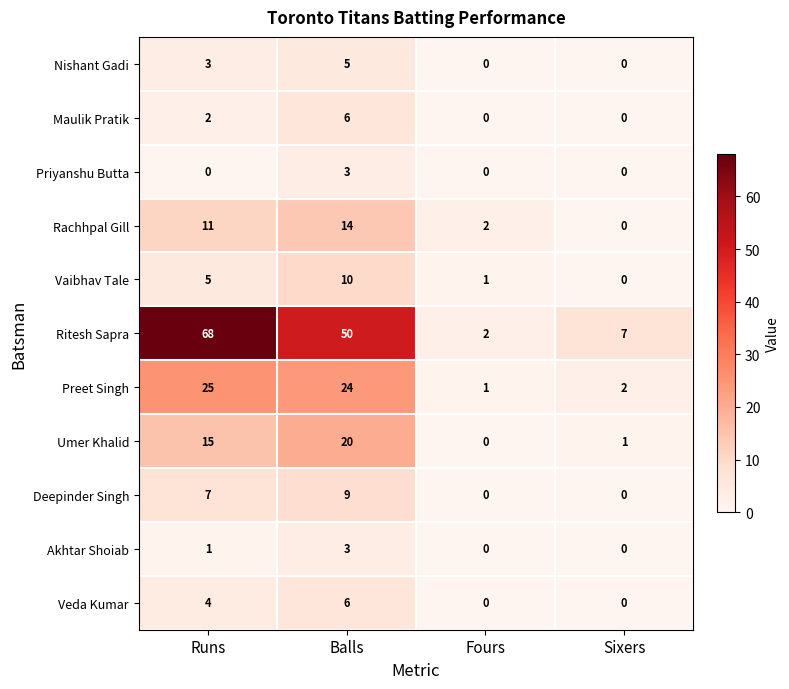

What is the sum of the Deepinder Singh values at Sixers and Runs?

7